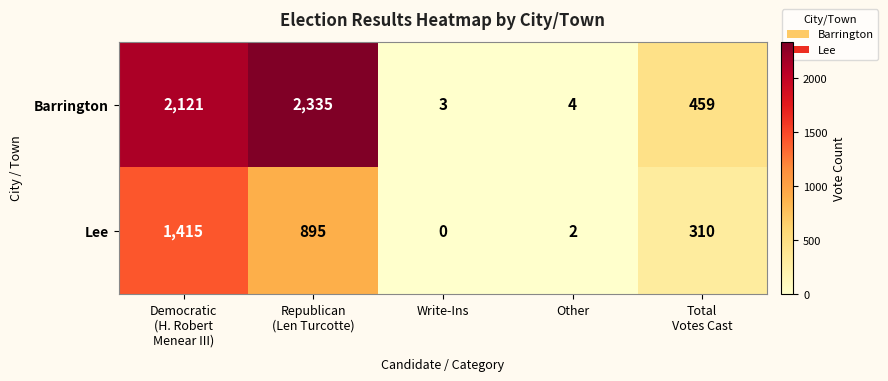

How many values in the Barrington series are below 459?

2